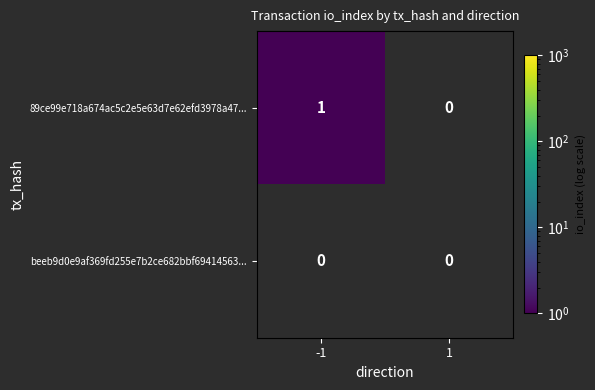

Between -1 and 1, which series saw the biggest shift?

89ce99e718a674ac5c2e5e63d7e62efd3978a47...